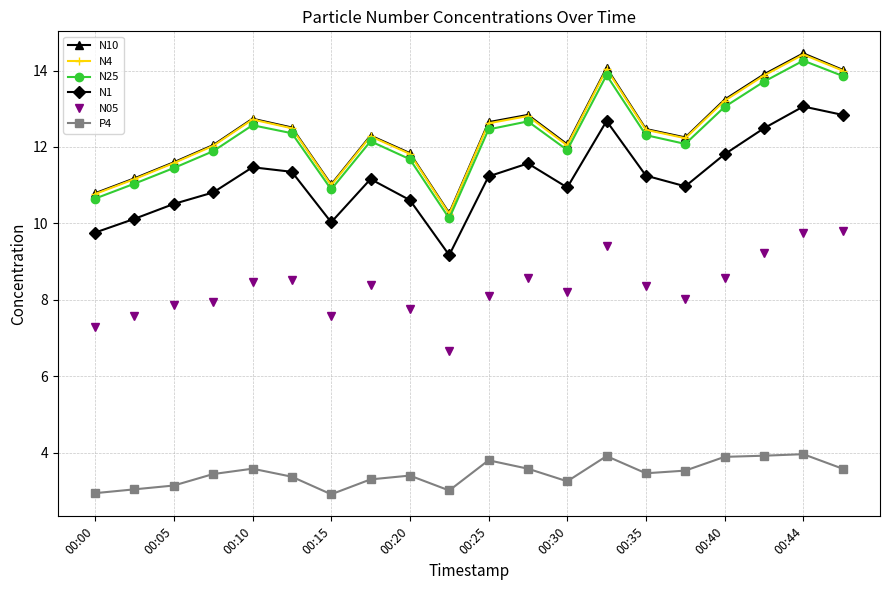

What is the highest value of the N1 series?

13.1